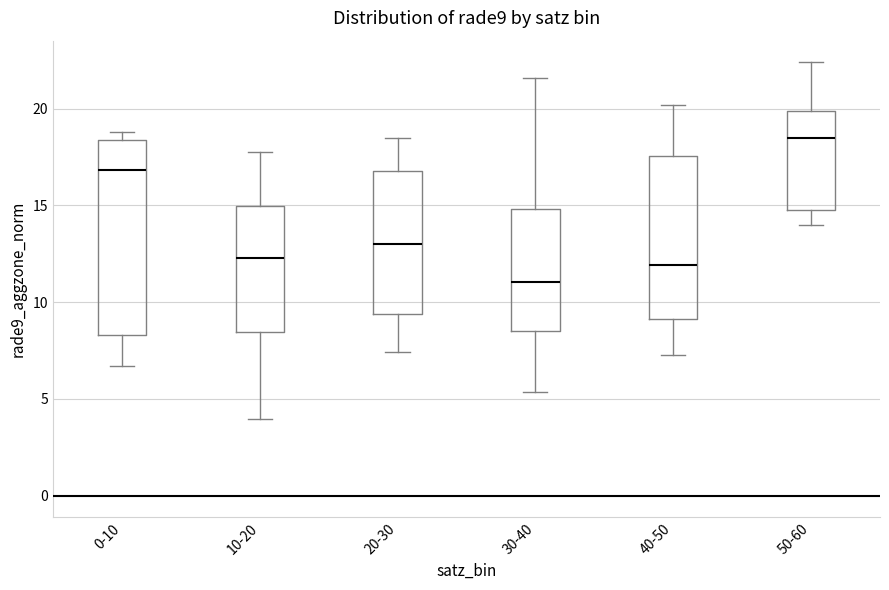

Which box is the tallest, from its lower edge to its upper edge?

0-10